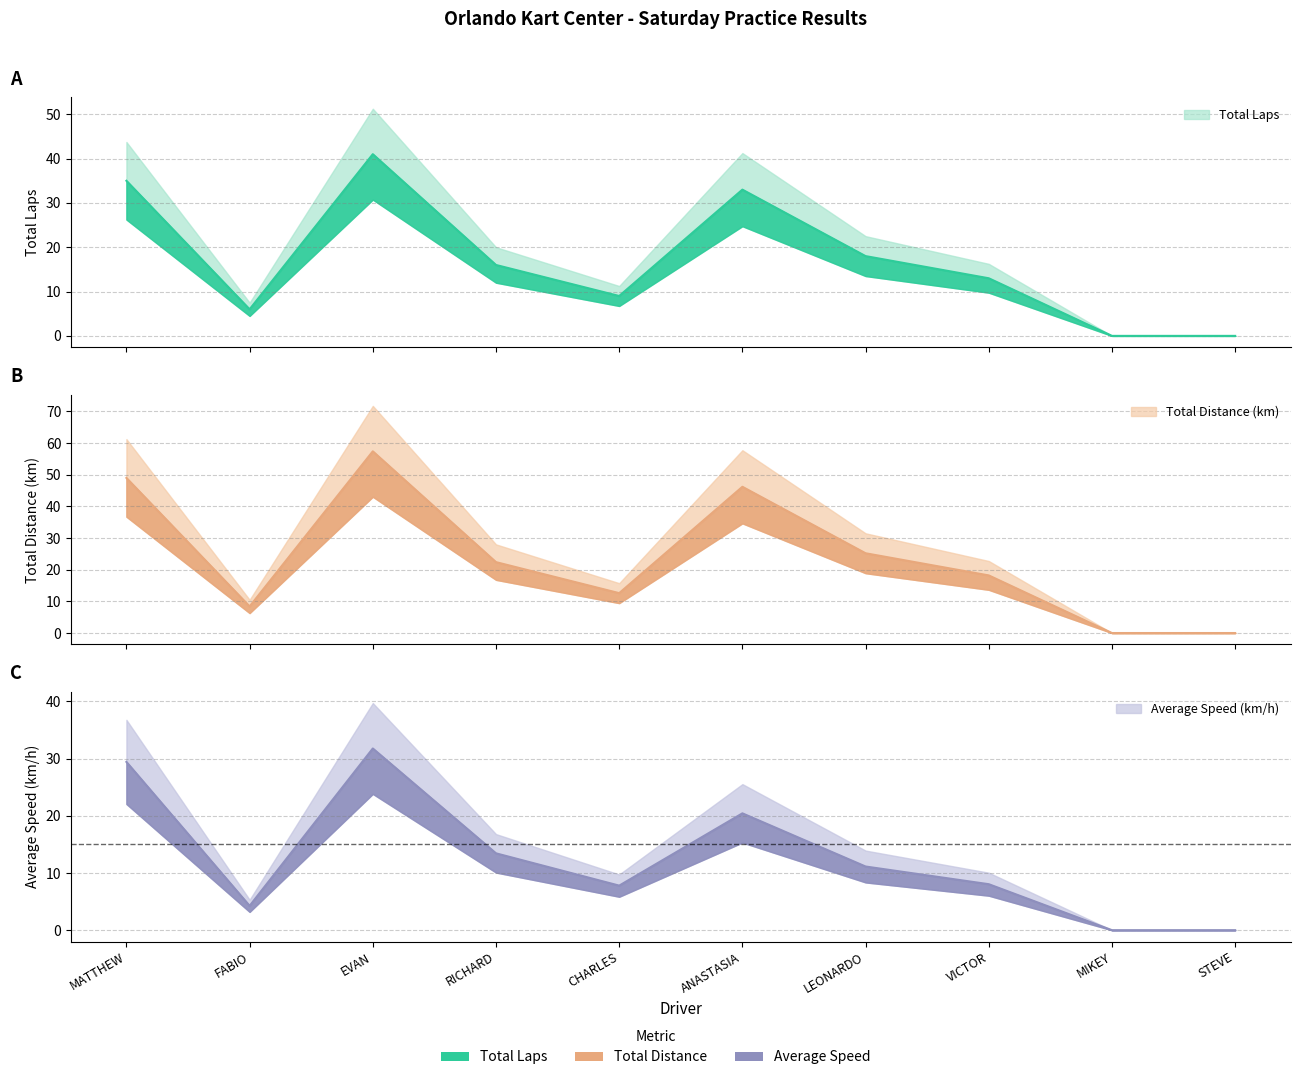

In Average Speed, how many points are lower than both neighbors (excluding endpoints)?

2